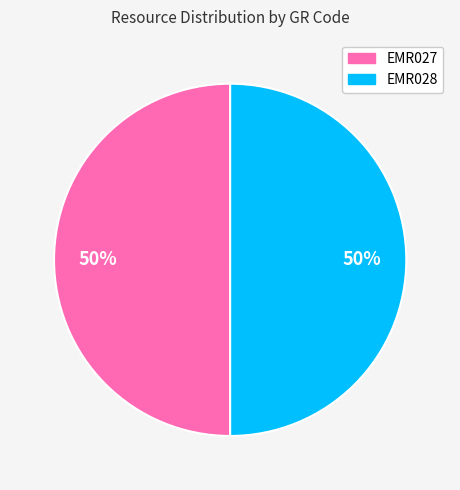

Count the number of slices in the pie.

2